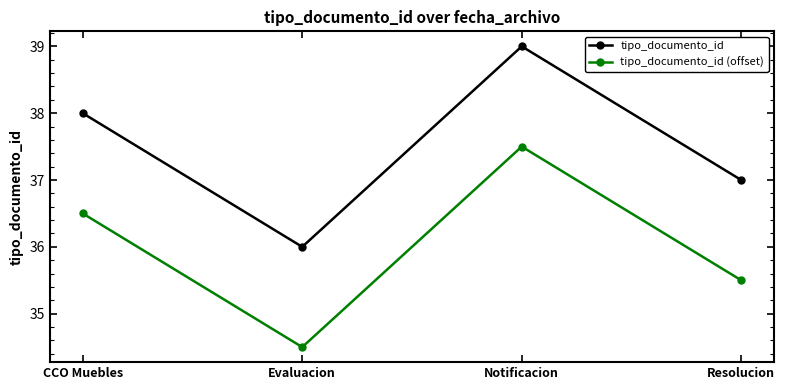

What is the difference between the highest and lowest values at Evaluacion?

1.5